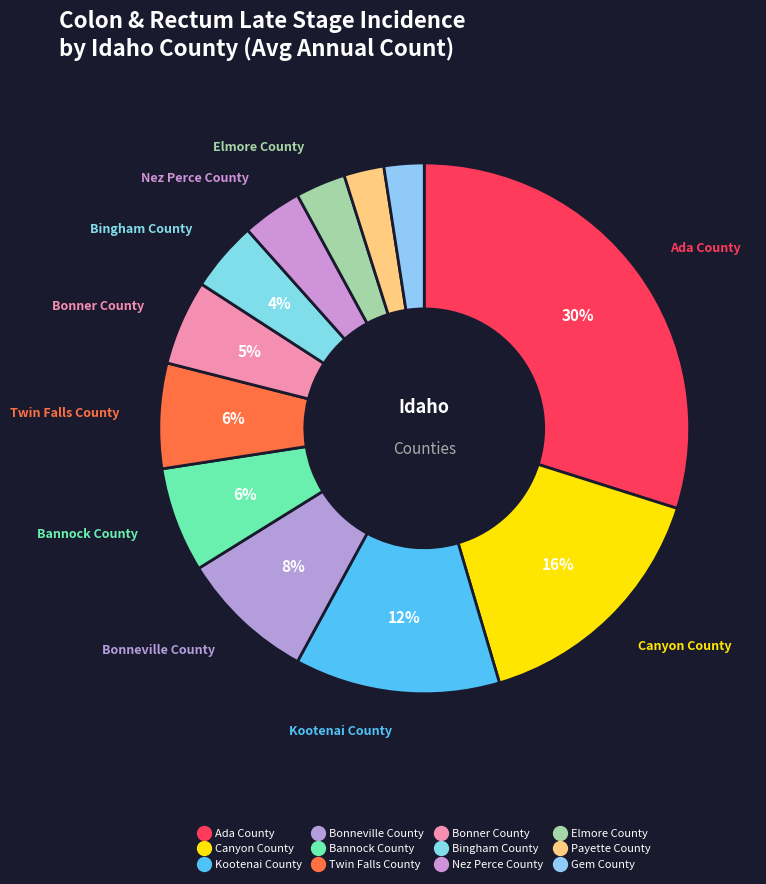

To the nearest percent, what is the combined percentage of Nez Perce County and Elmore County?

7%